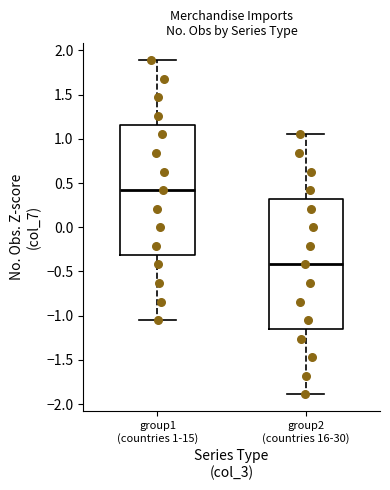

Reading left to right, read every box against the y-axis: the position of its median line, the range the box covers, and the ends of its whiskers. The values are not printed on the chart, so give them approximately, as read against the axis.

group1 (countries 1-15): median 0.40, box -0.30 to 1.15, whiskers -1.05 to 1.90
group2 (countries 16-30): median -0.40, box -1.15 to 0.30, whiskers -1.90 to 1.05